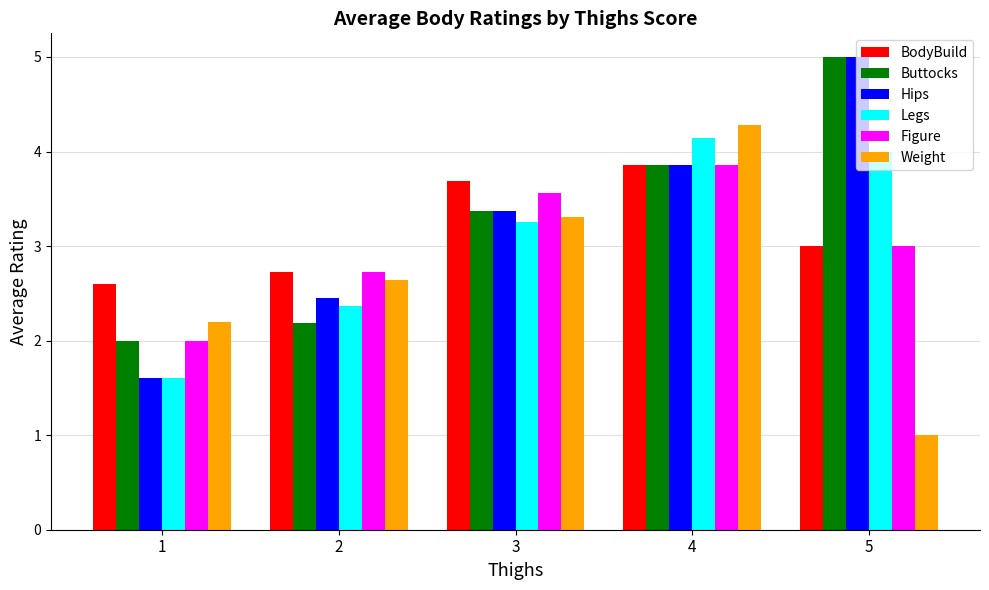

Count the number of categories in the chart.

5